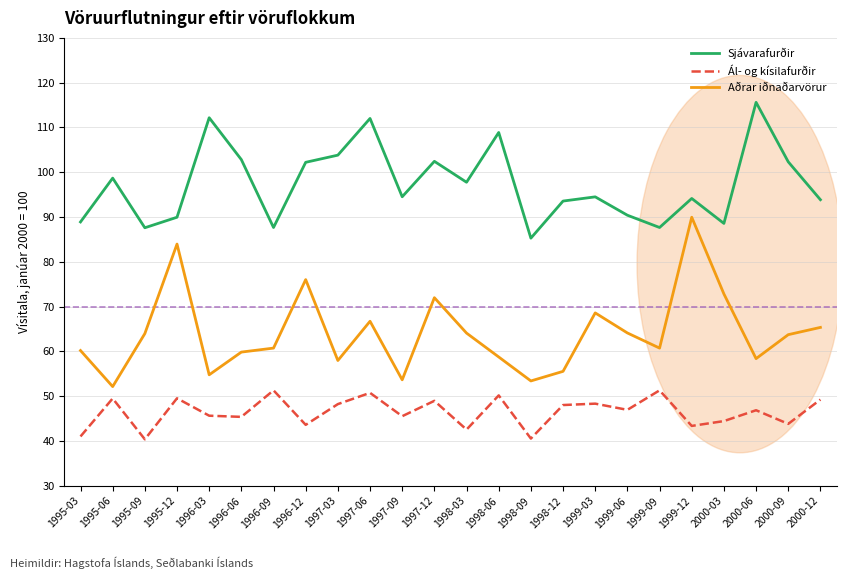

True or false: Aðrar iðnaðarvörur and Sjávarafurðir cross at least once.

False